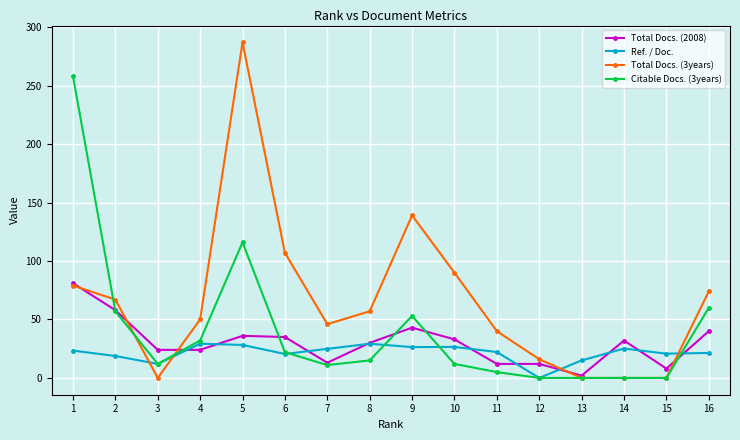

Which series changed the most between 5 and 6?

Total Docs. (3years)